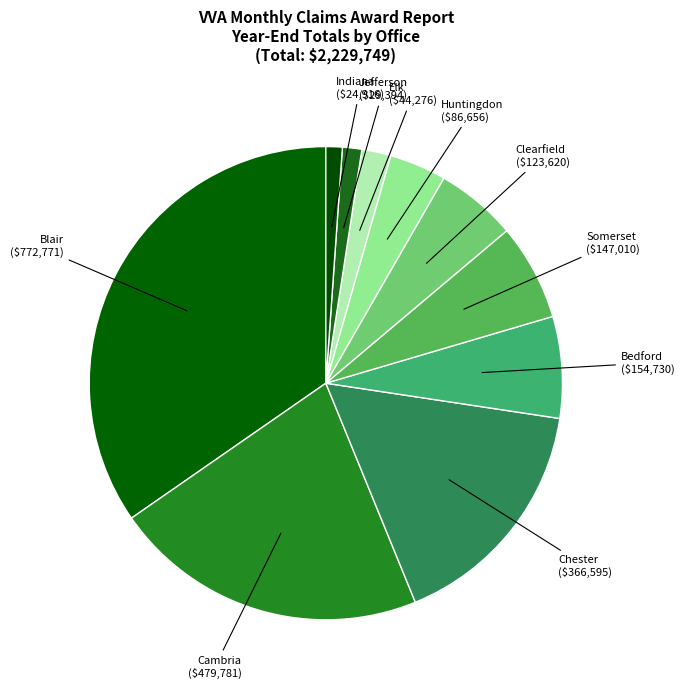

Count the number of slices in the pie.

10